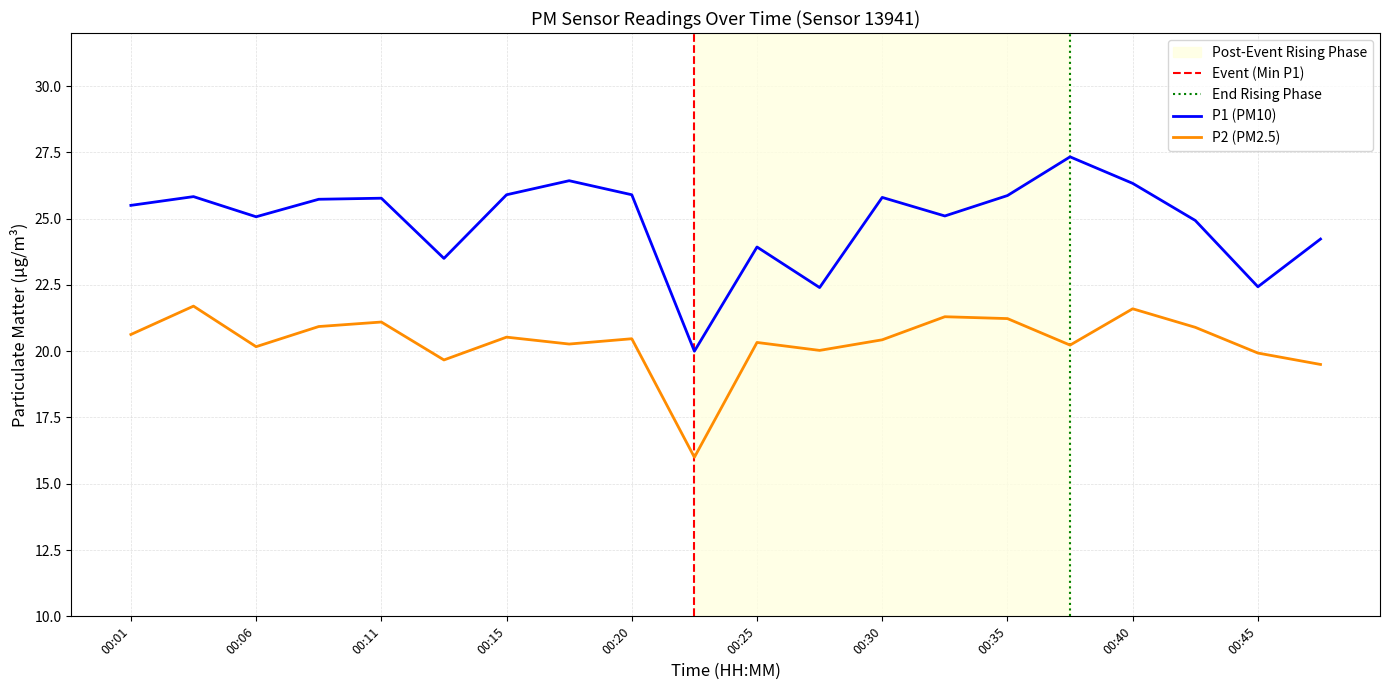

How many values in the P2 series are below 20?

4